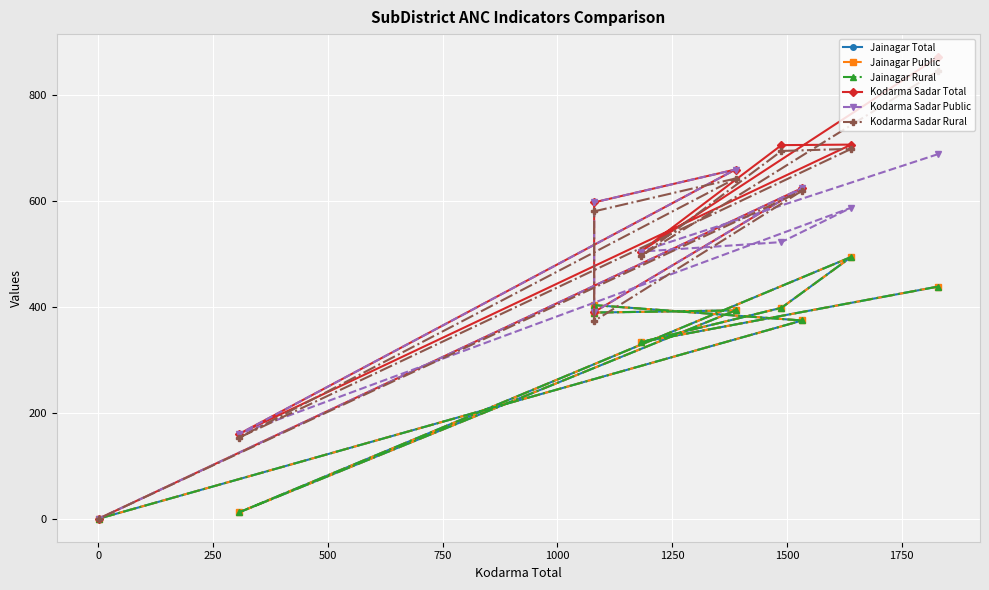

Which series has the largest range (max minus min)?

Kodarma Sadar Total